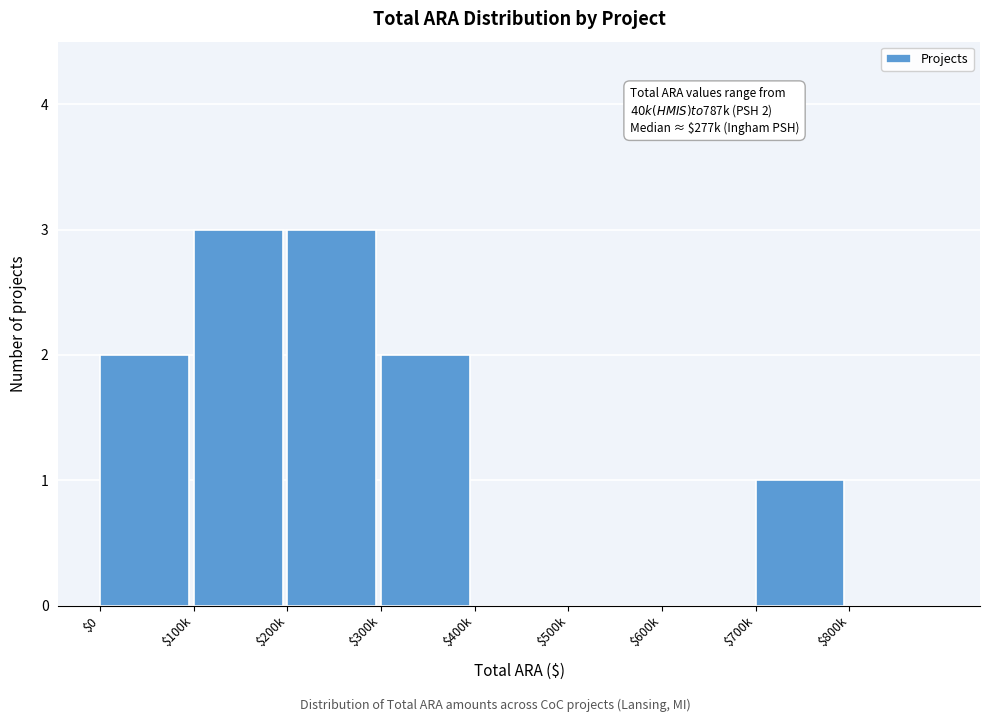

True or false: the data shows 0 at $800k.

True